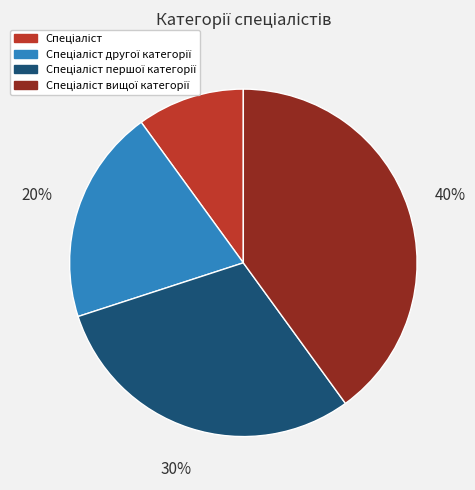

Is there any slice that represents more than half of the pie?

No